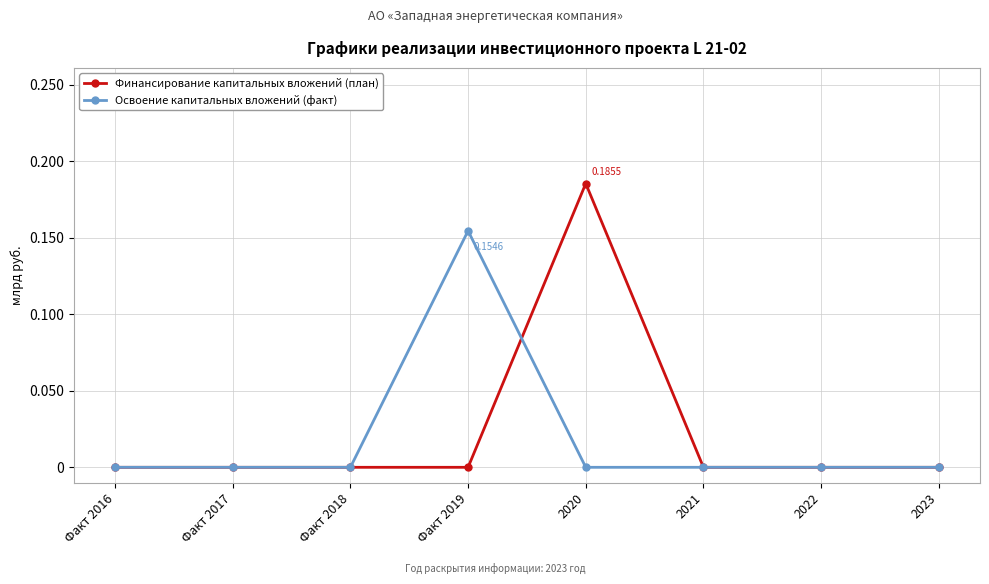

Which series has the largest range (max minus min)?

Финансирование капитальных вложений (план)